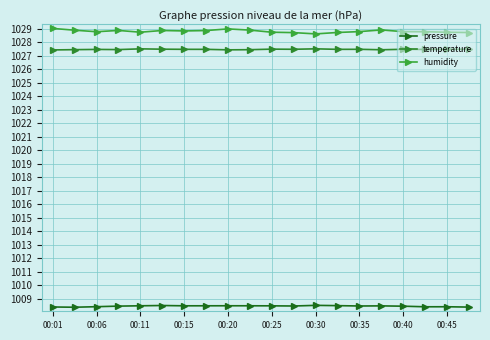

Does the chart have visible grid lines?

Yes